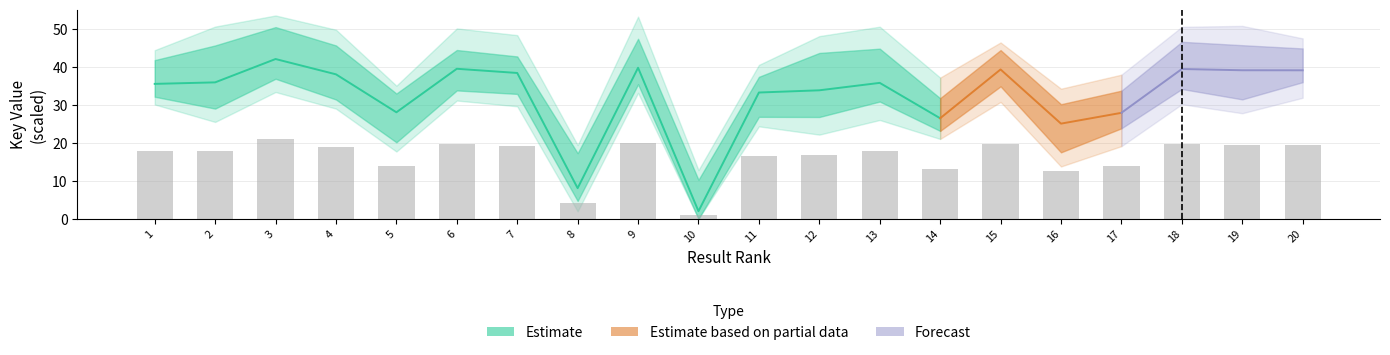

How many data points does each series have?

20